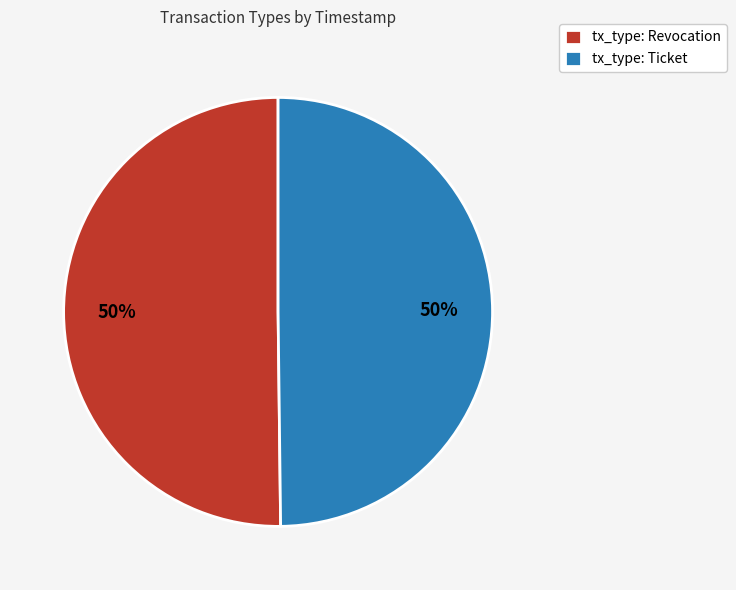

To the nearest percent, what portion does tx_type: Ticket represent?

50%